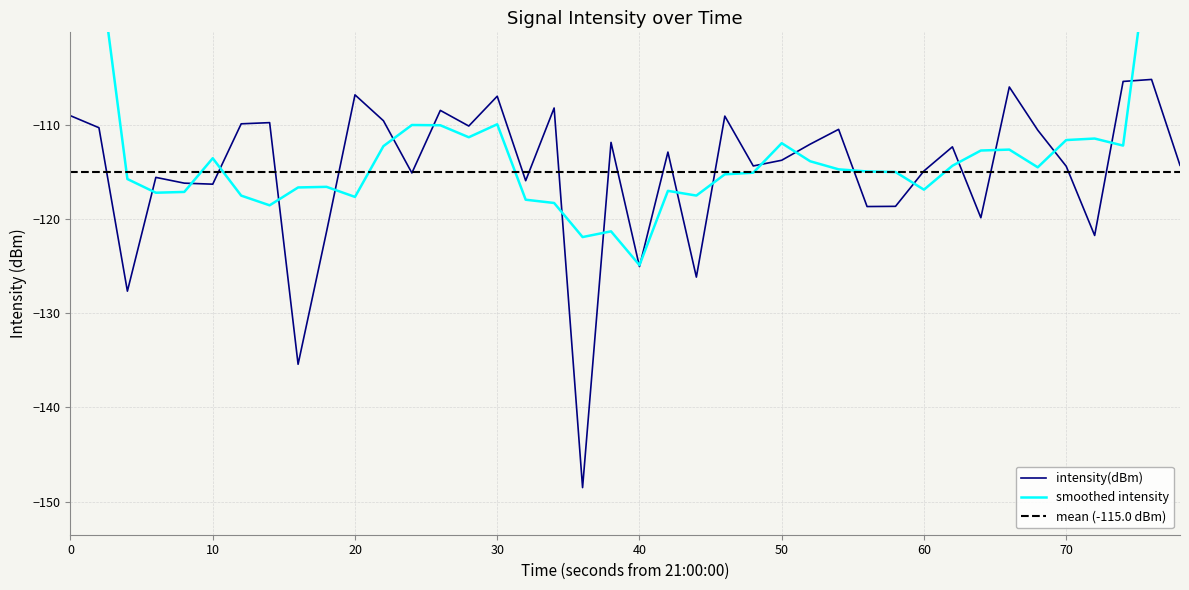

What is the difference between the values at 28 and 50?

2.4